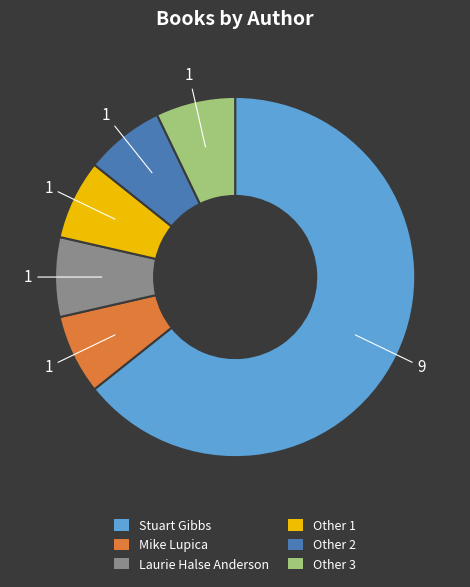

Do Other 1 and Other 2 together represent more than half of the pie?

No